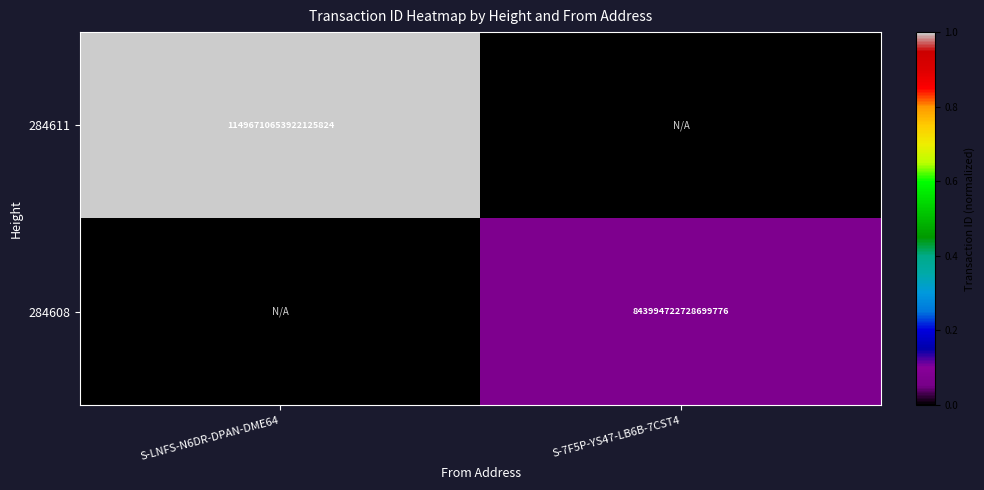

True or false: 284608 has a value of 473914178693404800 at S-7F5P-YS47-LB6B-7CST4.

False